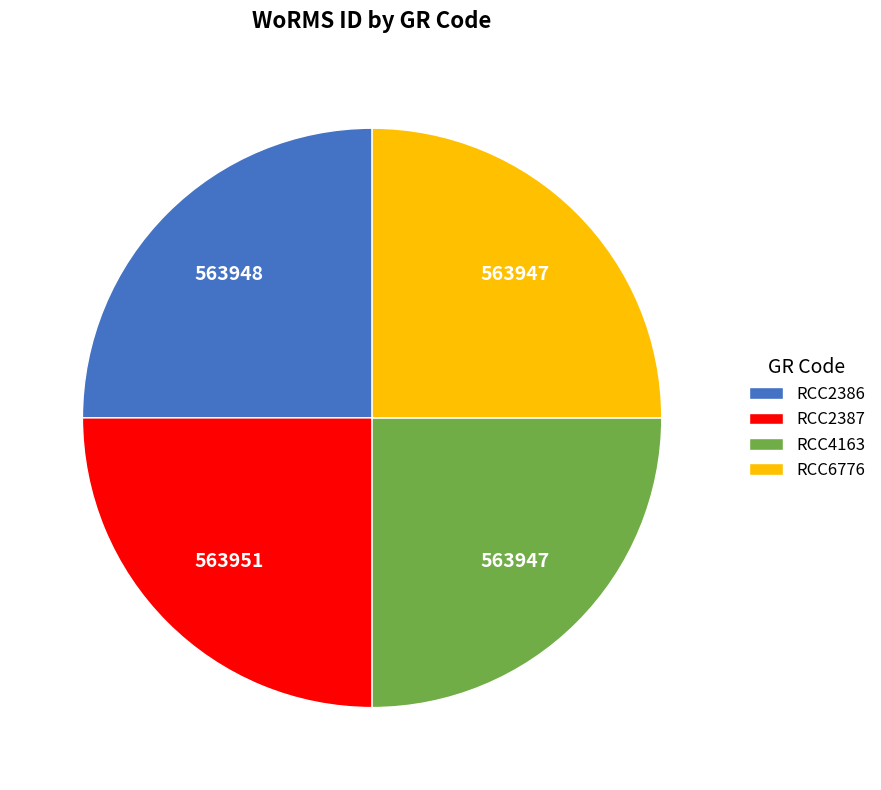

The RCC4163 slice represents 25% of the pie. True or false?

True